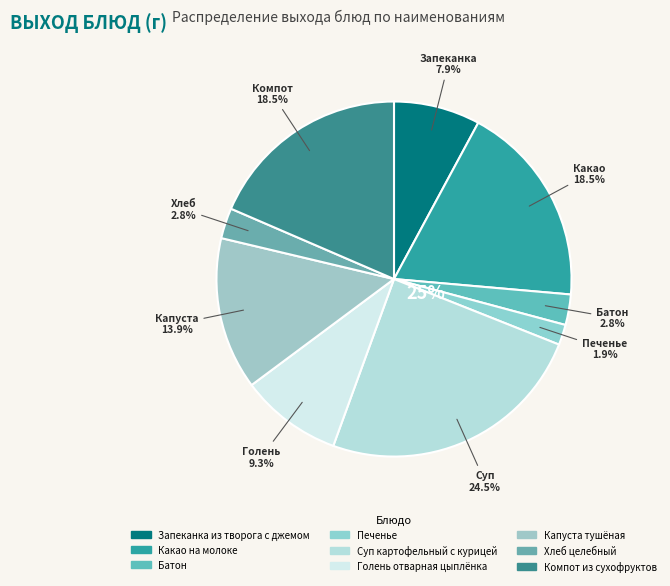

The Суп картофельный с курицей slice represents 25% of the pie. True or false?

True